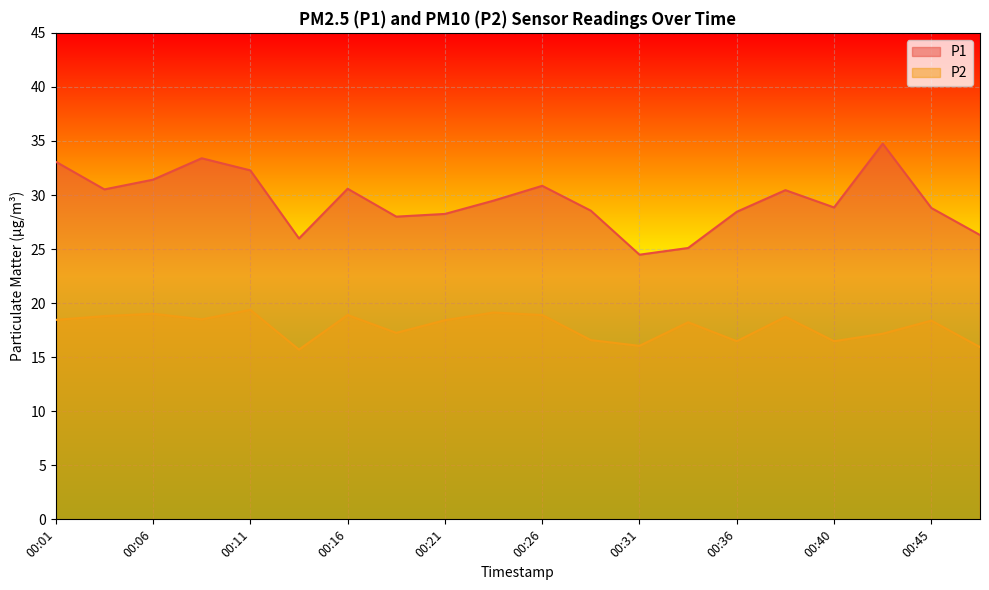

Which series has the widest spread of values?

P1